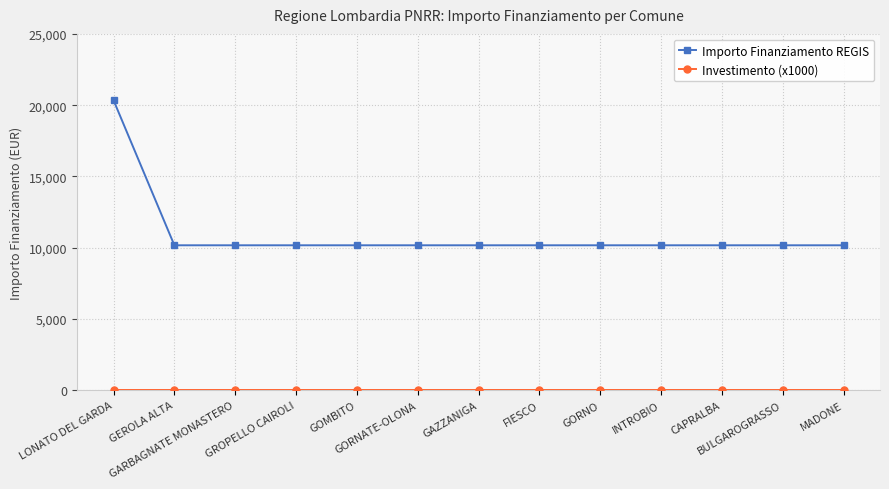

Which series has the largest range (max minus min)?

Importo Finanziamento REGIS